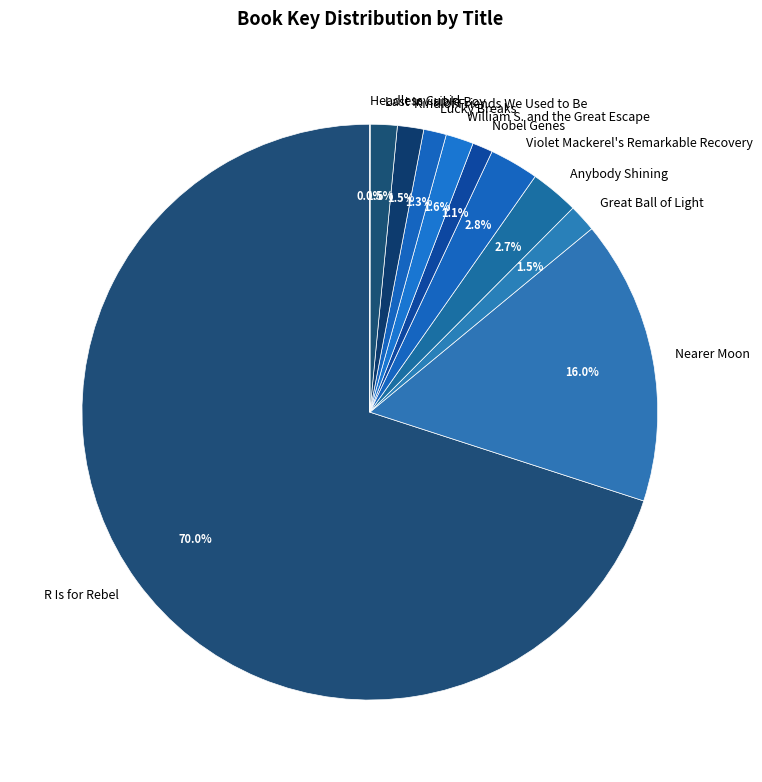

Which category accounts for the majority?

R Is for Rebel